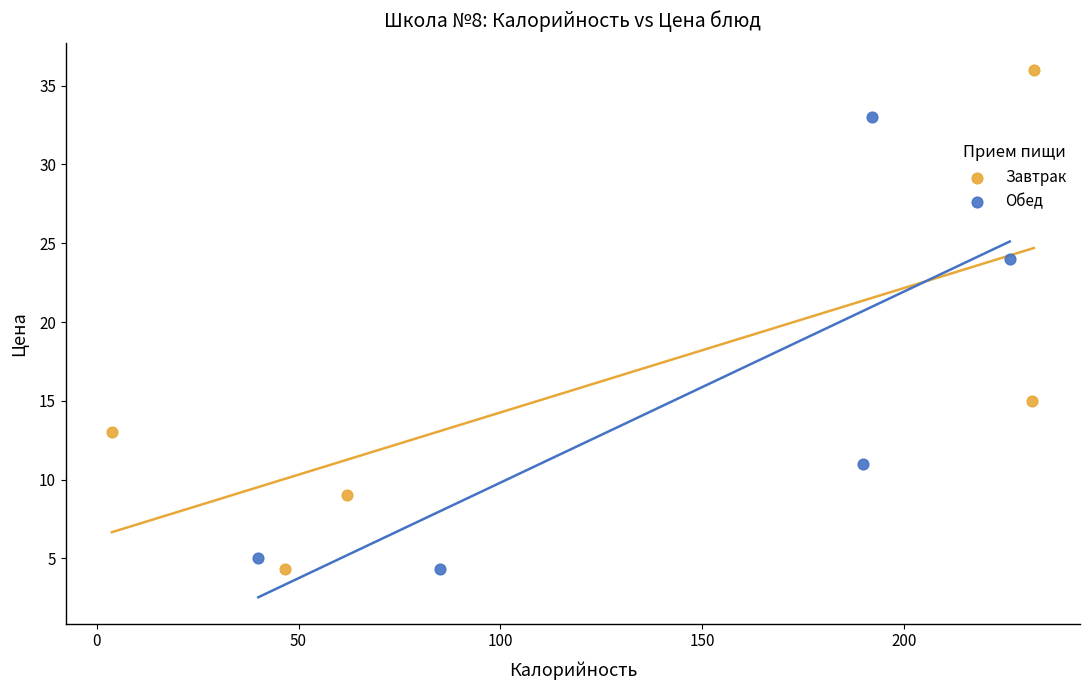

Which series contains the highest Y value?

Завтрак